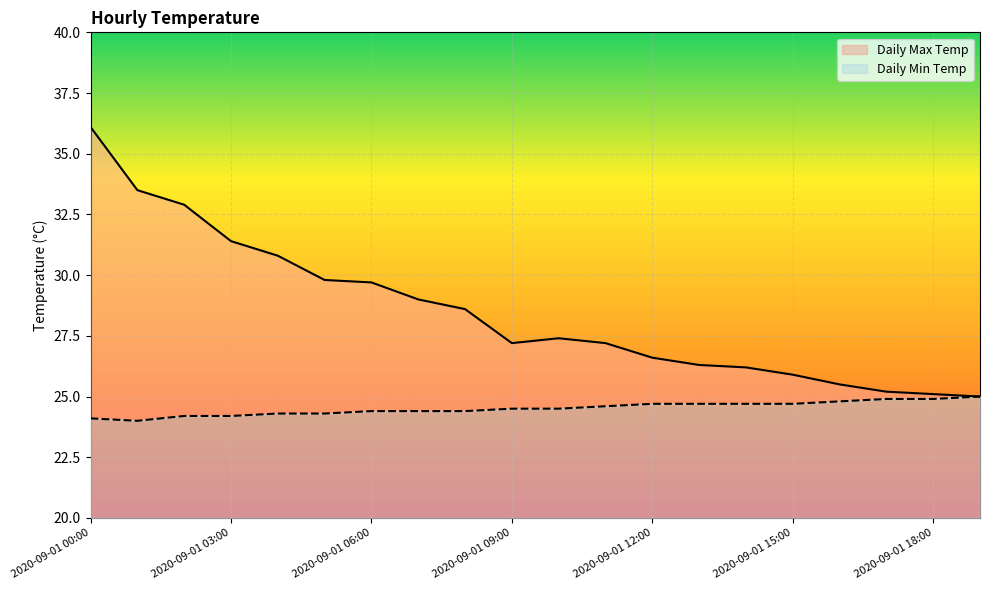

Reading right to left, transcribe all the data shown in this chart.

Daily Max Temp: 25.0	25.1	25.2	25.5	25.9	26.2	26.3	26.6	27.2	27.4	27.2	28.6	29.0	29.7	29.8	30.8	31.4	32.9	33.5	36.1
Daily Min Temp: 25.0	24.9	24.9	24.8	24.7	24.7	24.7	24.7	24.6	24.5	24.5	24.4	24.4	24.4	24.3	24.3	24.2	24.2	24.0	24.1